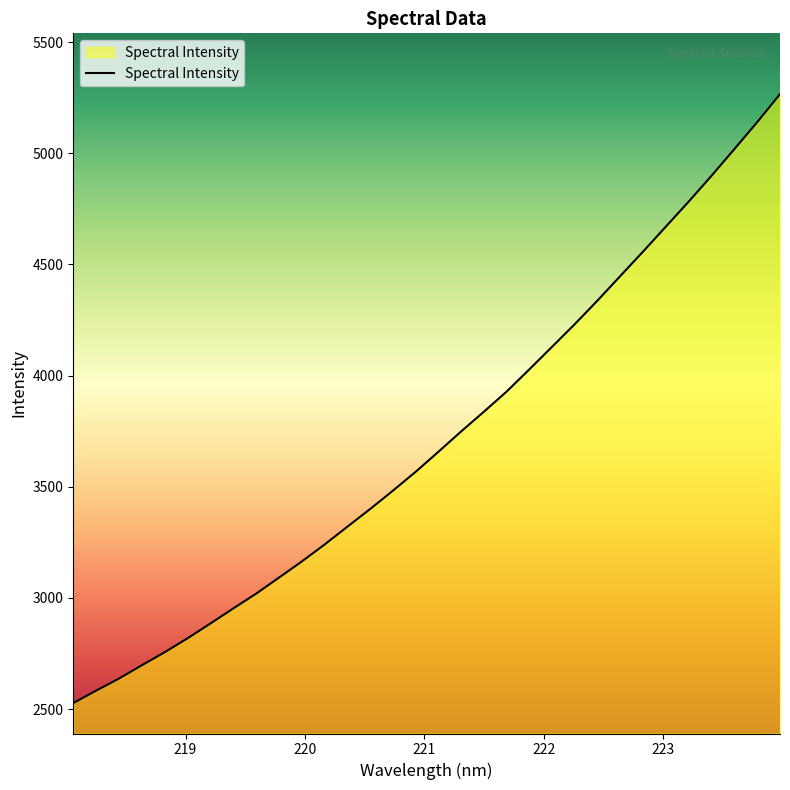

What is the difference between the maximum and minimum values?

2738.5